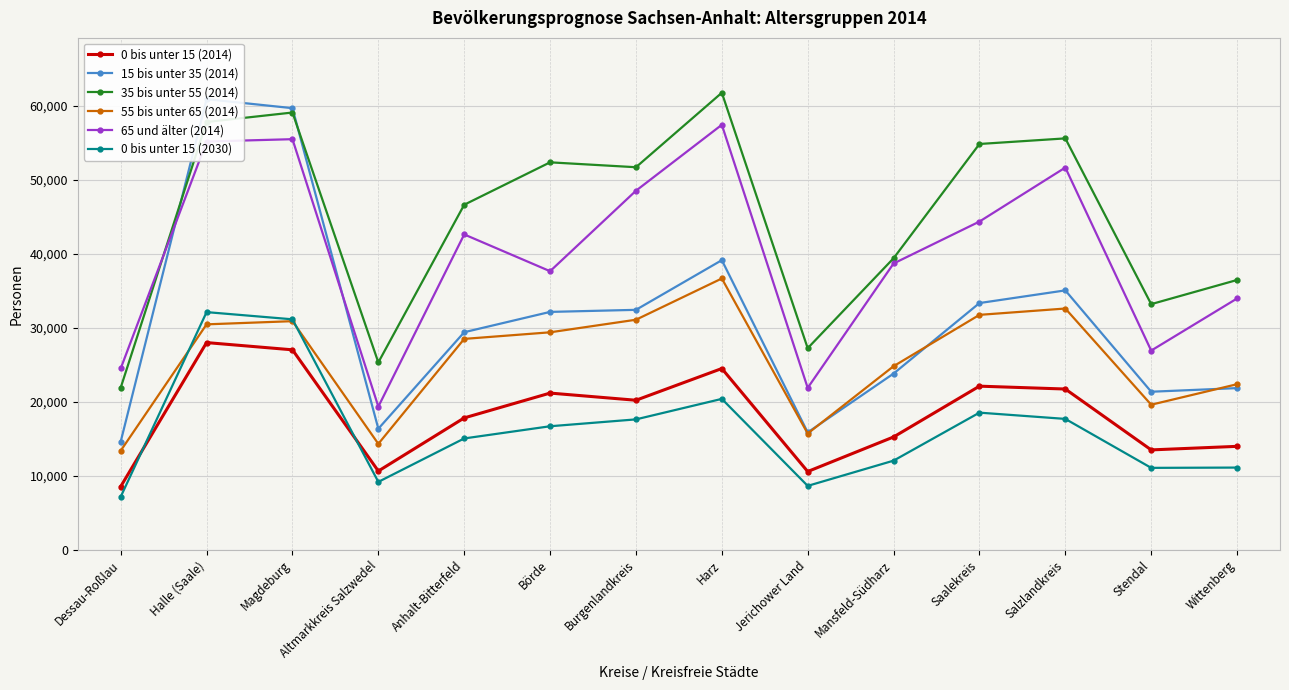

What is the label of the 1st point from the left?

Dessau-Roßlau